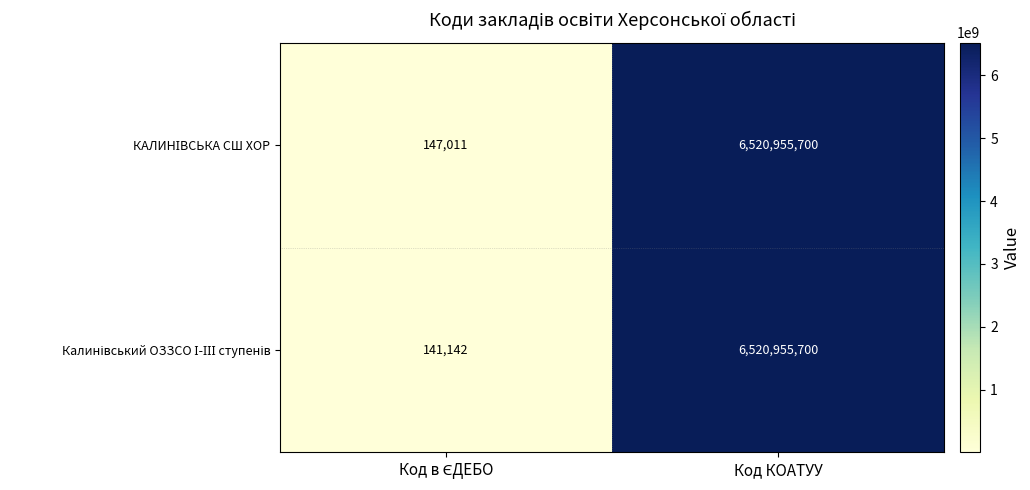

At which category is the sum across all series the highest?

Код КОАТУУ